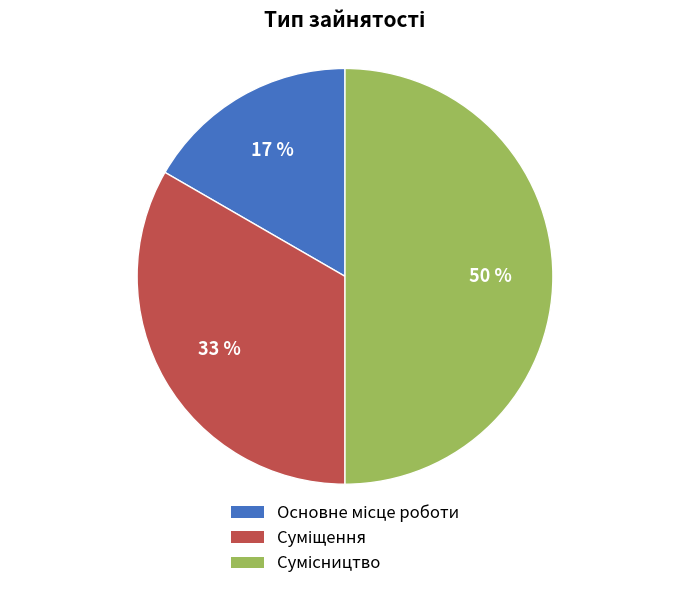

To the nearest percent, what is the difference between the largest and smallest slice percentages?

33%